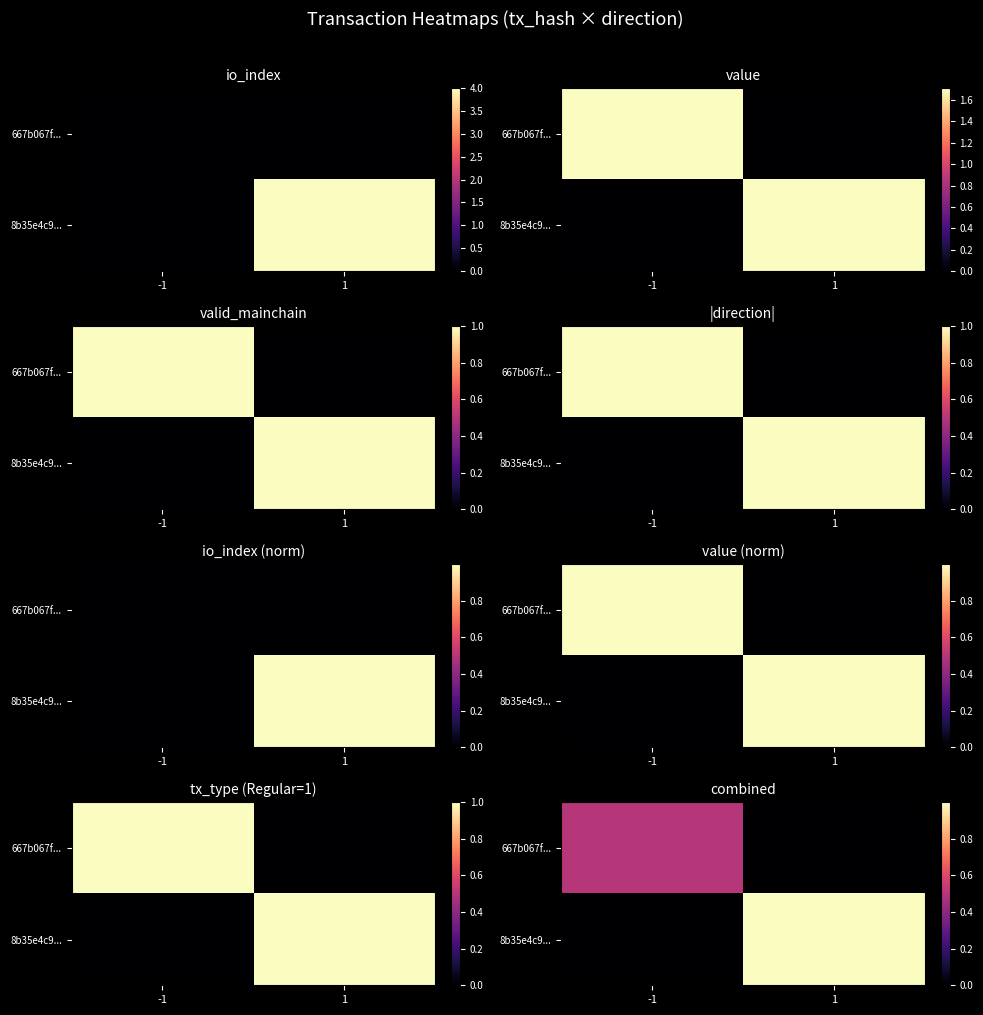

Which series changed the most between -1 and 1?

8b35e4c9...